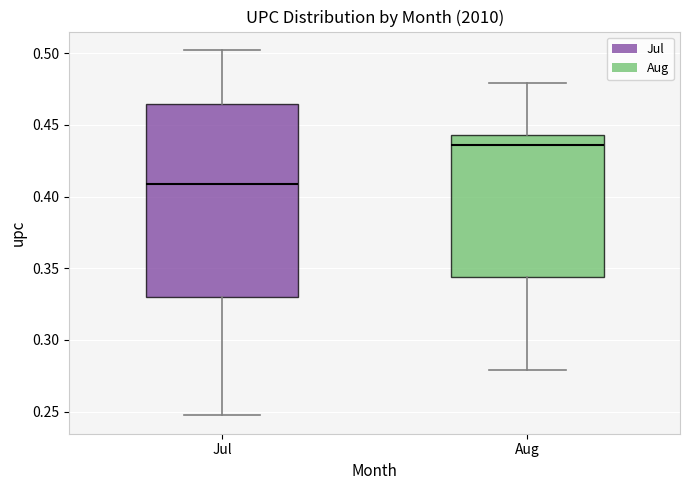

Reading left to right, transcribe this box plot: for each box, give where its median line is, the range the box spans, and where its two whiskers end, as read against the y-axis. The values are not printed on the chart, so give them approximately, as read against the axis.

Jul: median 0.410, box 0.330 to 0.465, whiskers 0.245 to 0.500
Aug: median 0.435, box 0.345 to 0.445, whiskers 0.280 to 0.480